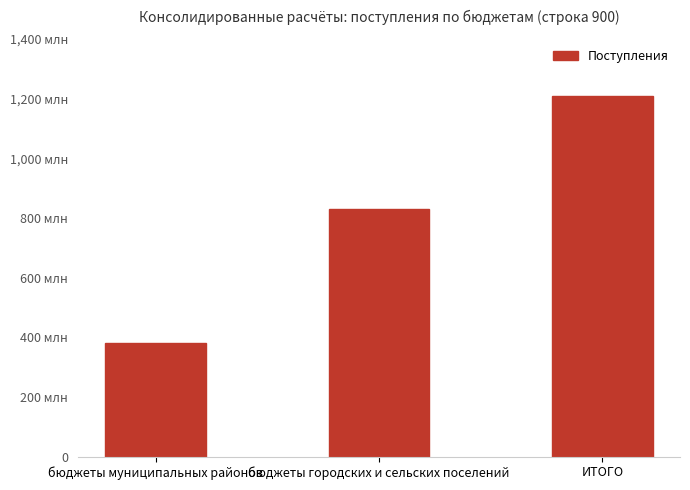

The chart shows a value of 1209979758.1 at ИТОГО. True or false?

True